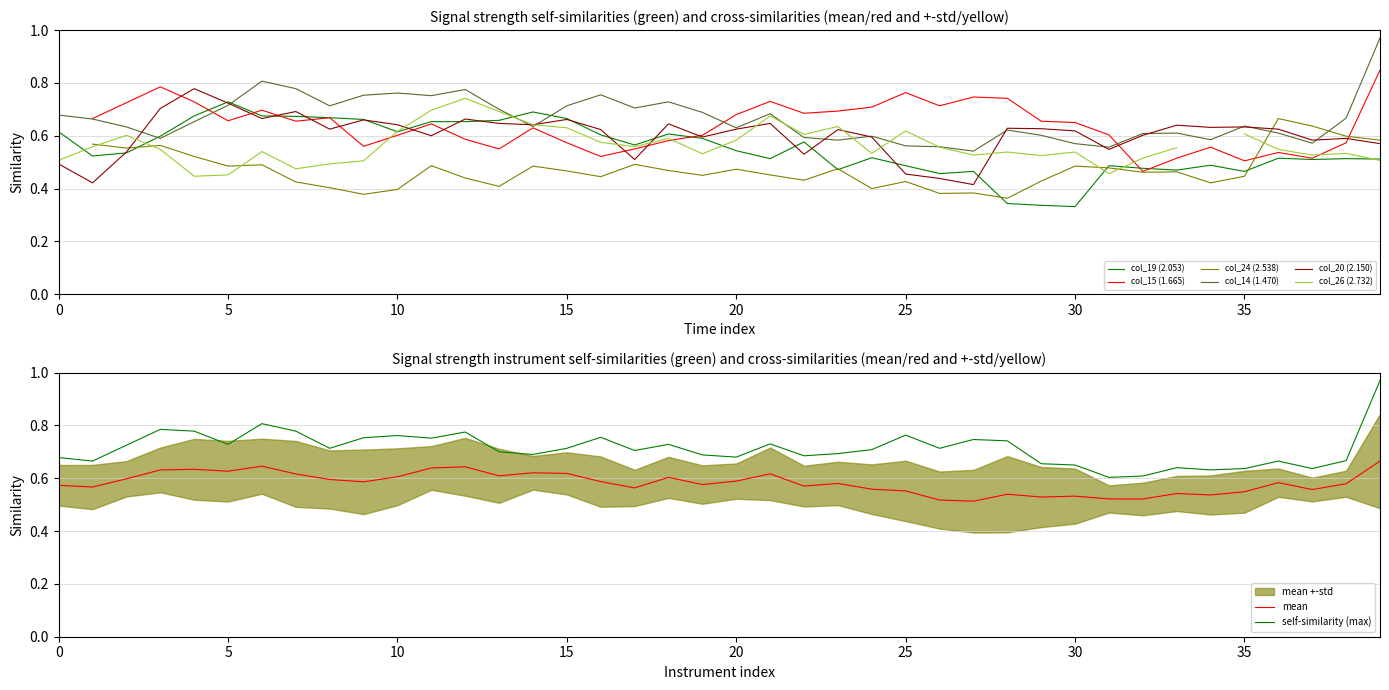

True or false: mean and self-similarity (max) intersect in this chart.

False